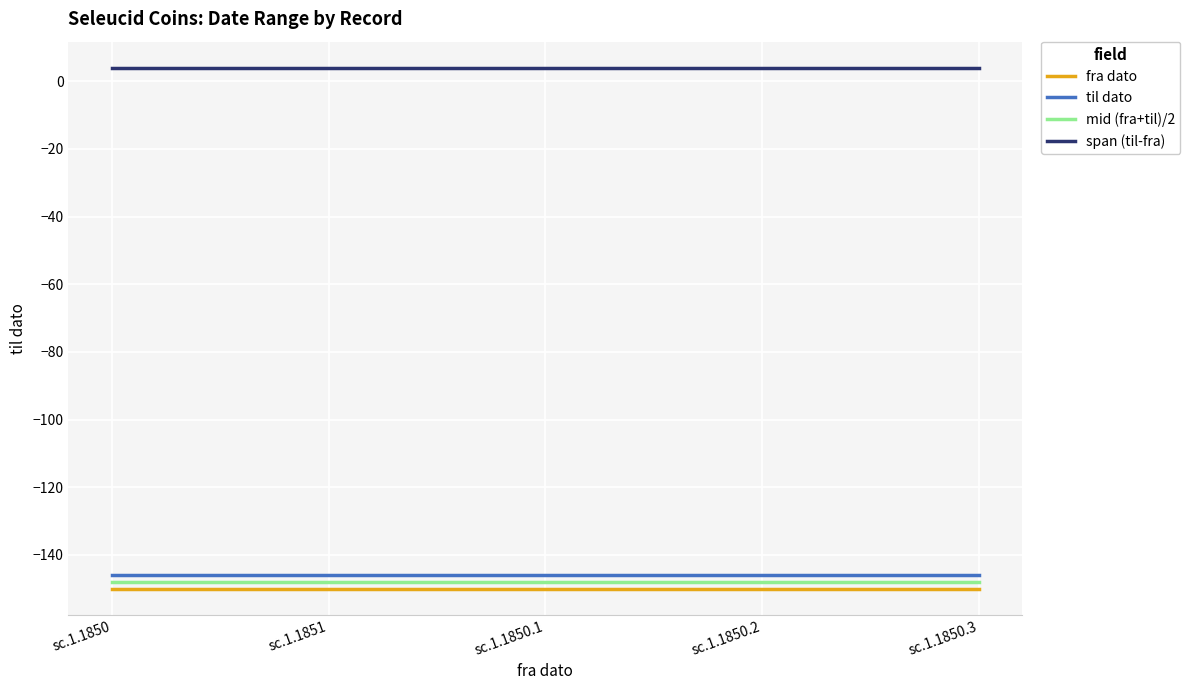

Rank the series at sc.1.1851 from highest to lowest value.

span (til-fra), til dato, mid (fra+til)/2, fra dato